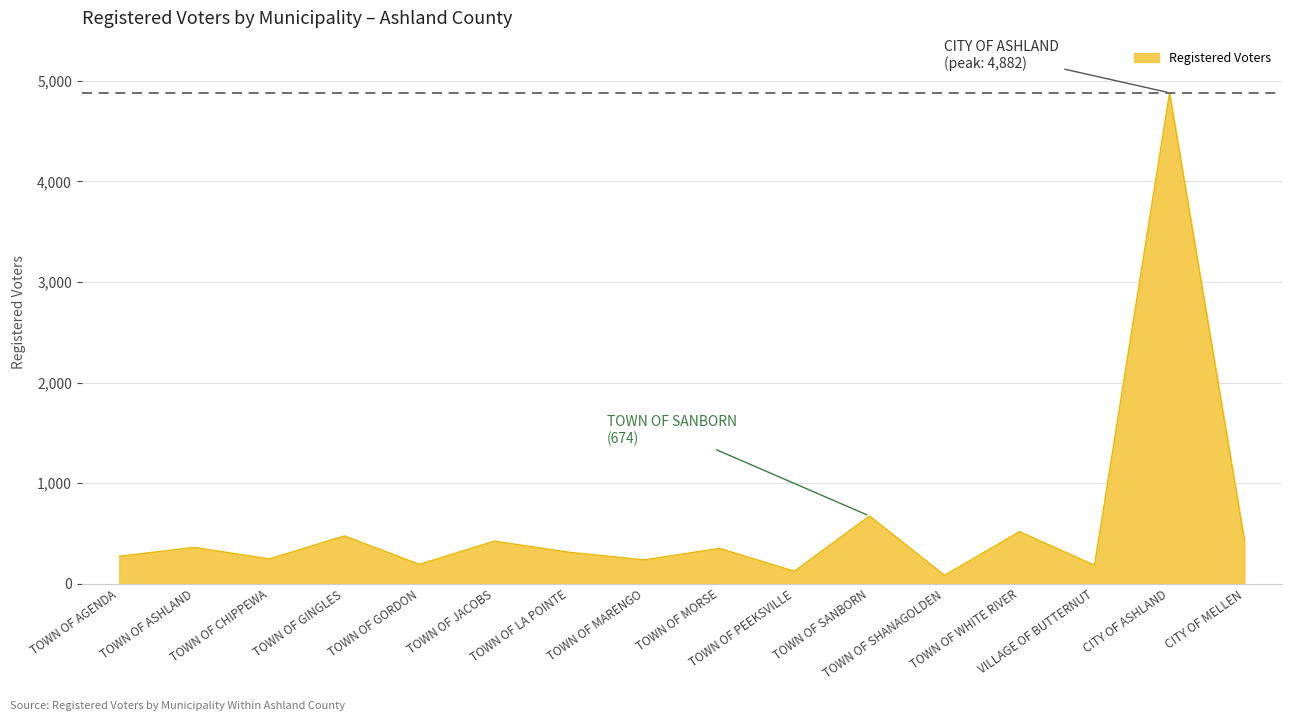

What is the change in value from TOWN OF JACOBS to TOWN OF SANBORN?

+250